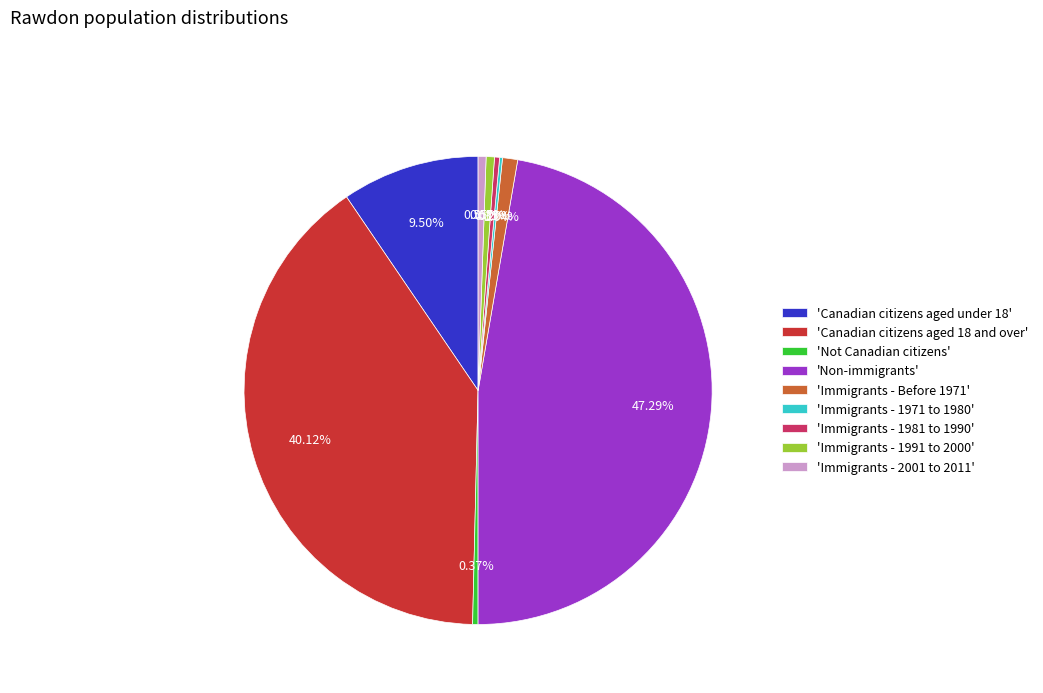

Does 'Immigrants - 1981 to 1990' account for over 50% of the chart?

No